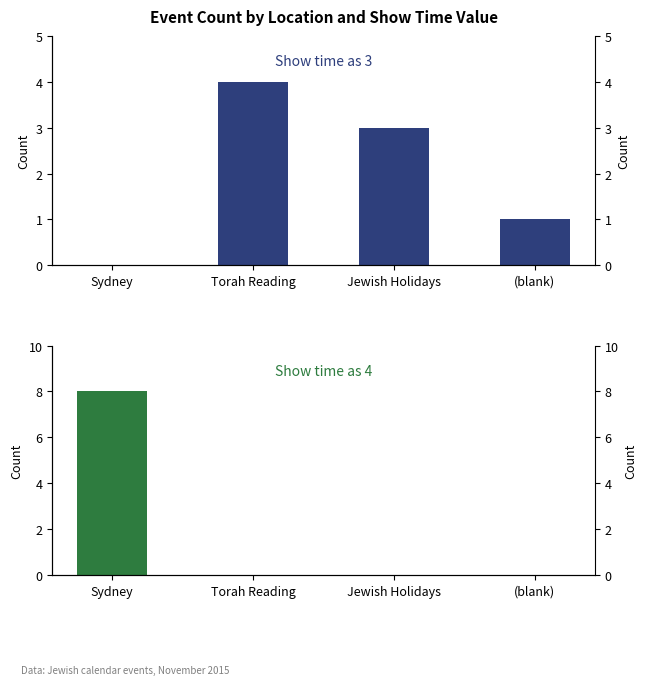

What are all the series names shown in the legend?

Show time as 3, Show time as 4